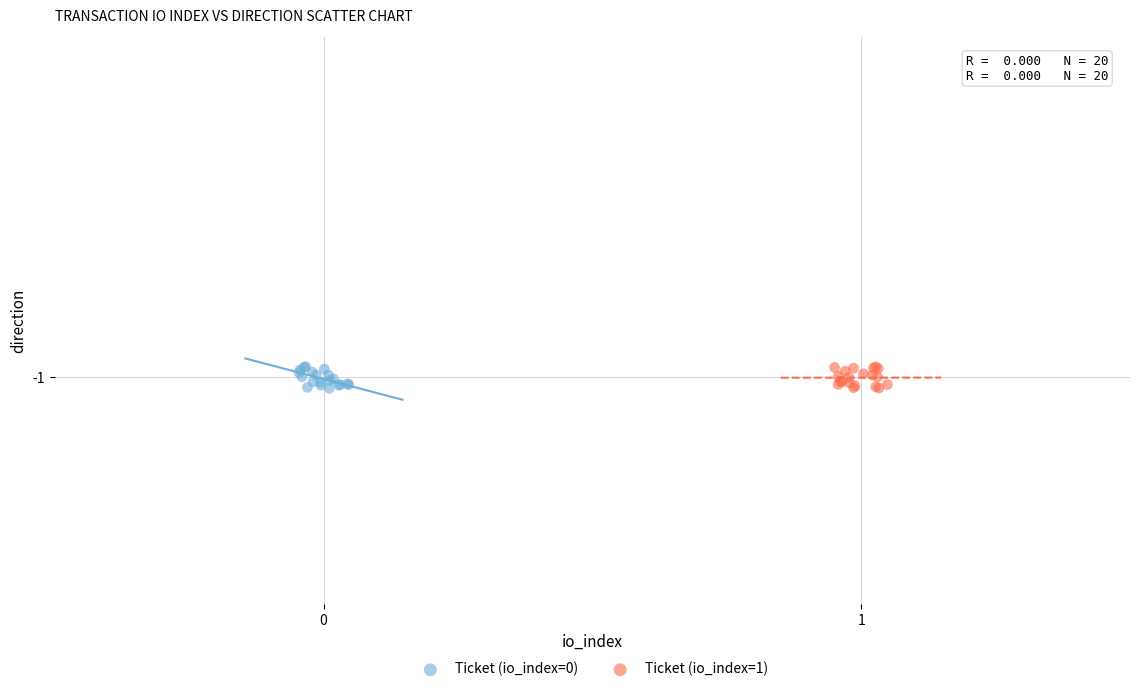

What are all the series names shown in the legend?

Ticket (io_index=0), Ticket (io_index=1)